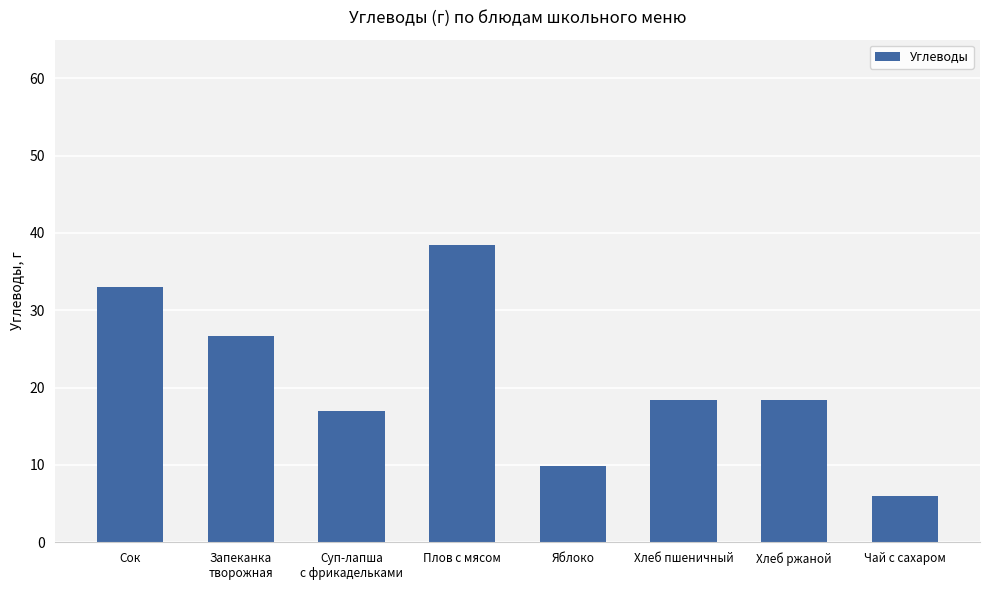

How many categories are shown in the chart?

8